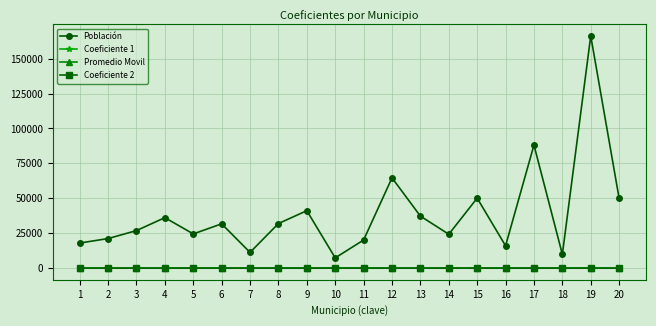

At which category is the sum across all series the highest?

19